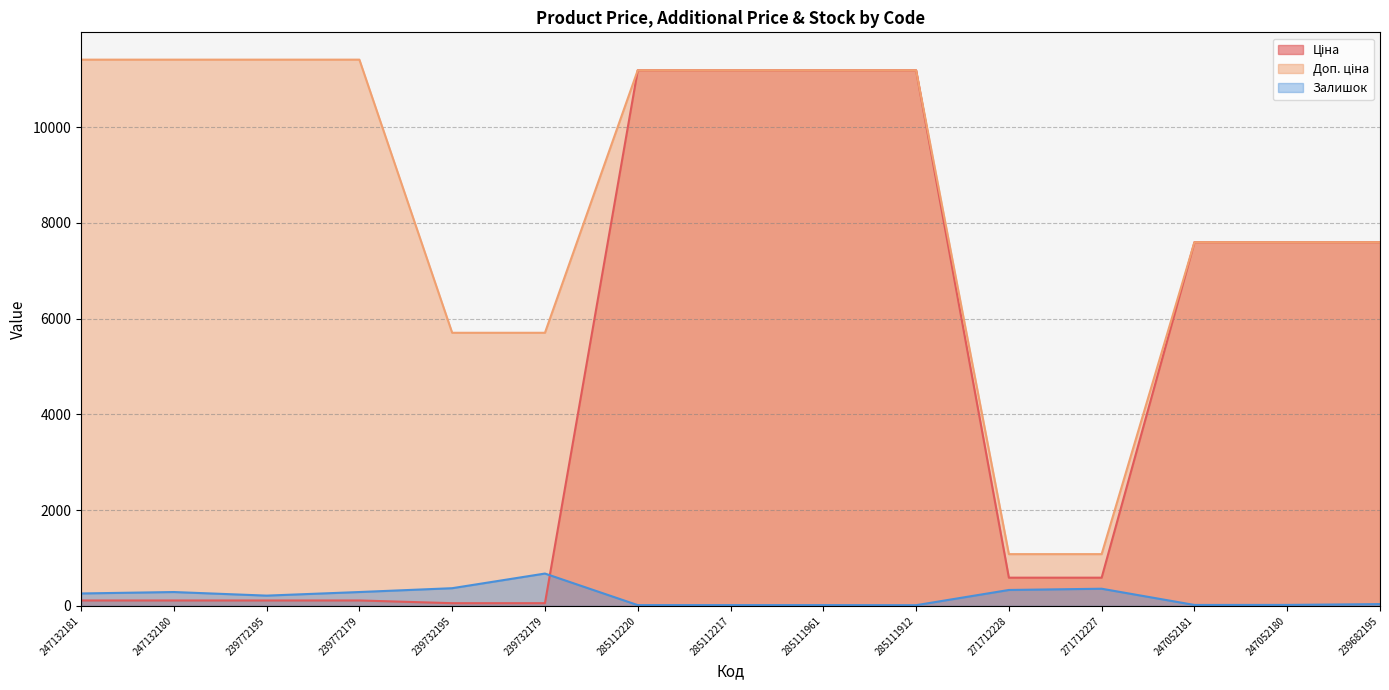

How many data points in Залишок are above 215?

7